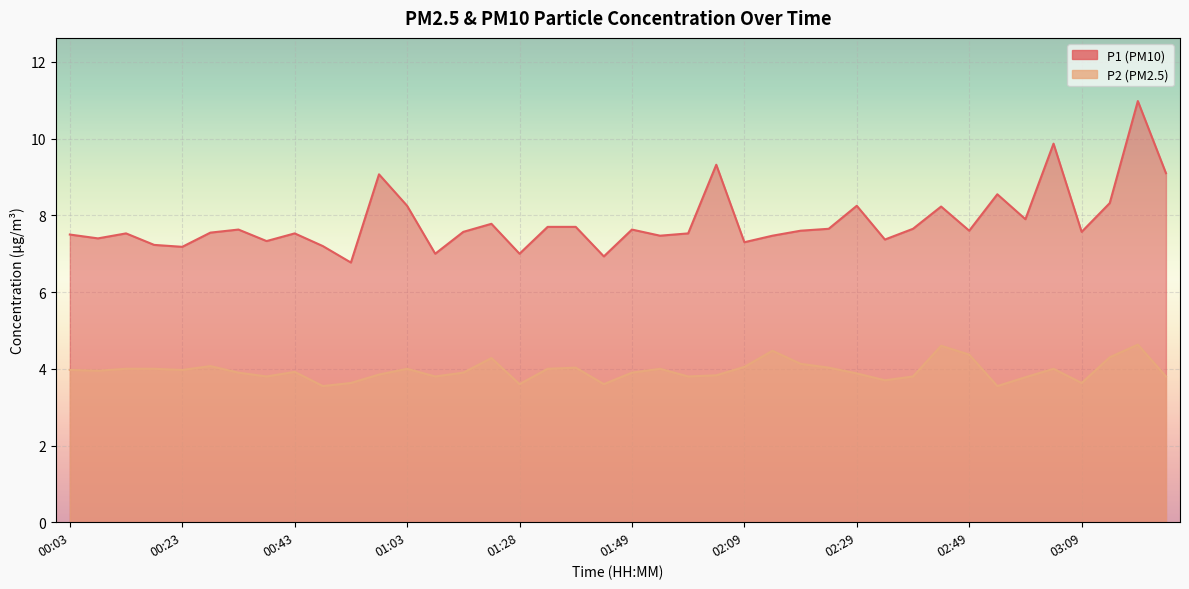

What is the value of the P1 point at the 29th from the left?

8.2